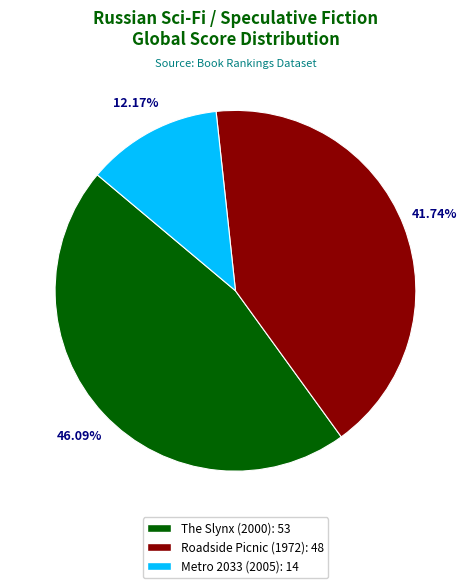

Which slice is the smallest?

Metro 2033 (2005)